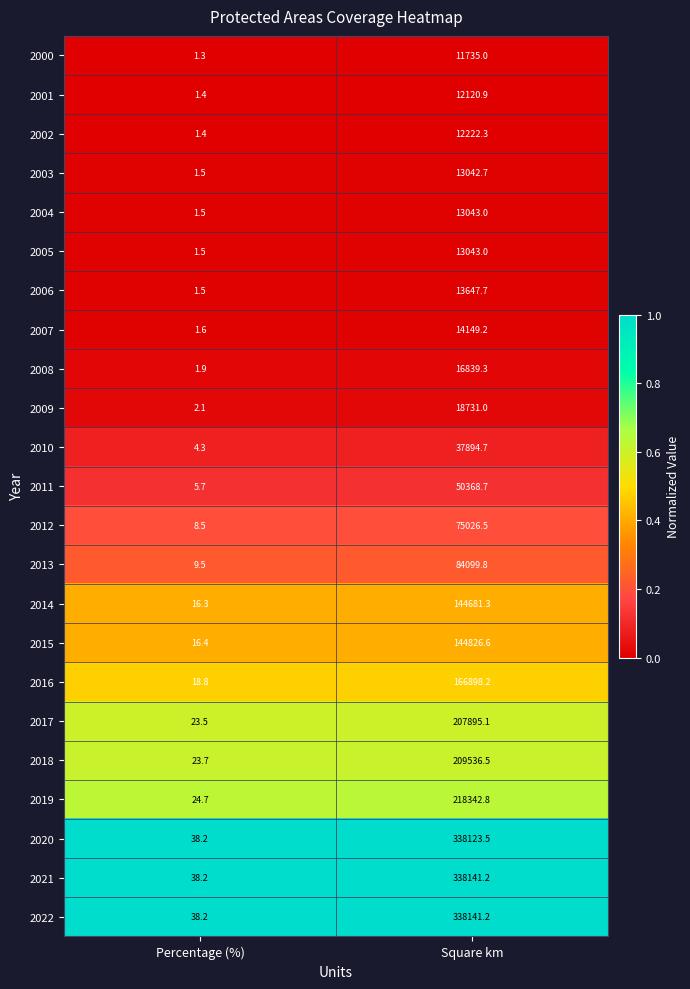

At which category is the sum across all series the highest?

Square km